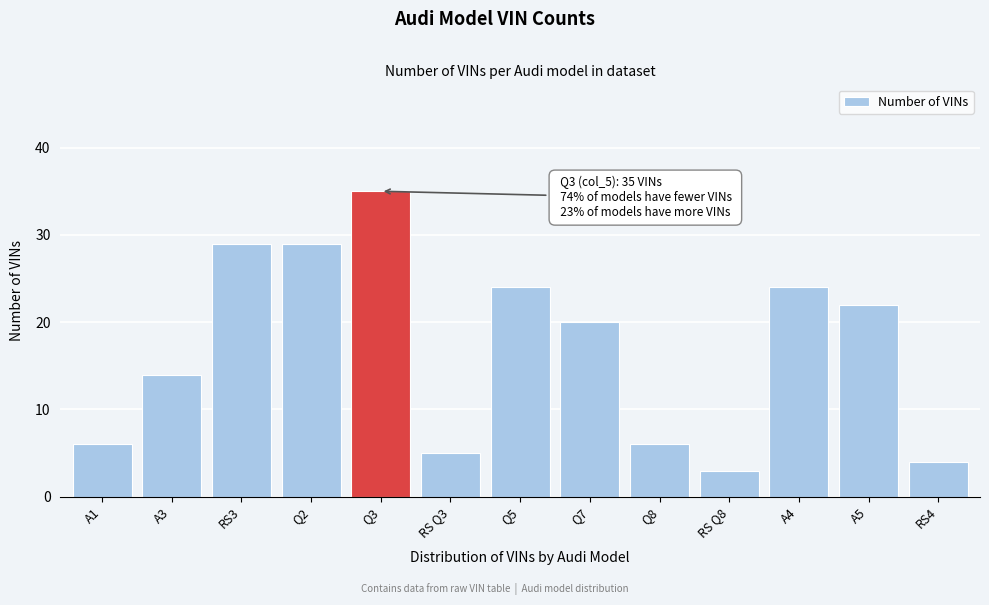

Reading left to right, extract all data points from this chart.

6	14	29	29	35	5	24	20	6	3	24	22	4